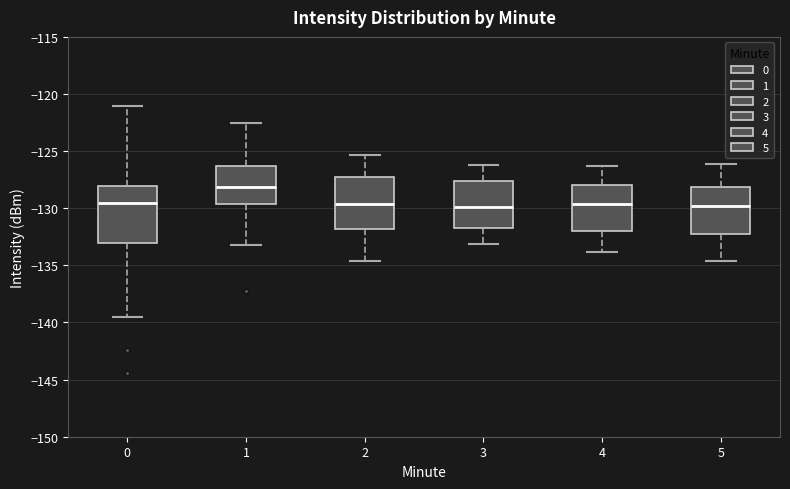

Where does the lower whisker of the box at x = 3 end on the y-axis? The values are not printed on the chart, so give them approximately, as read against the axis.

-133.0